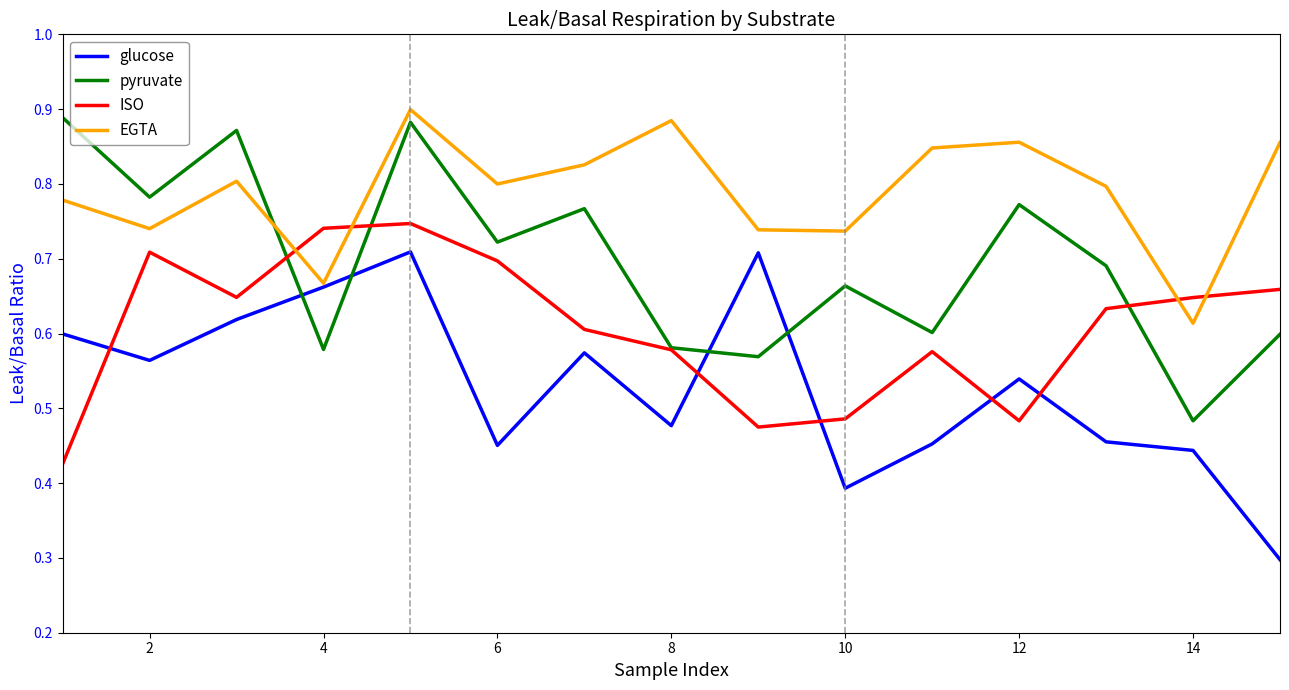

How many times do ISO and glucose cross each other?

5